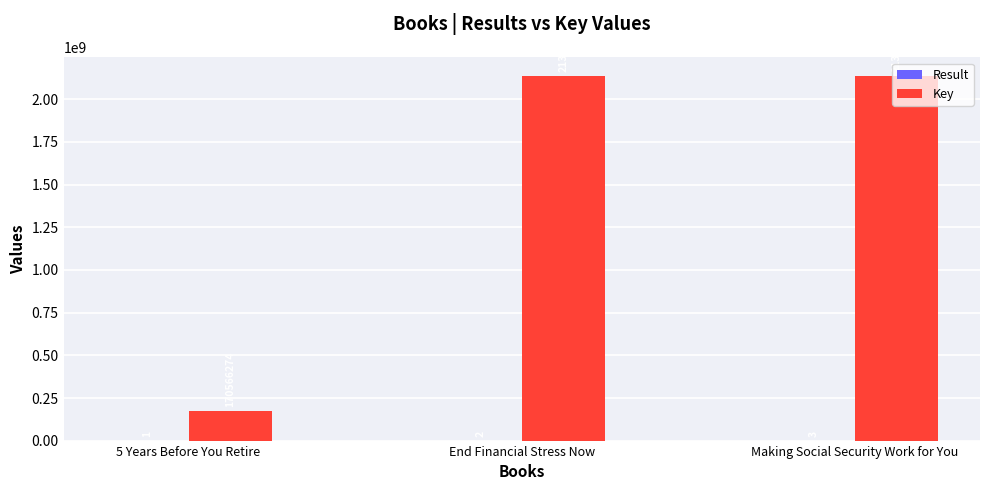

Are the bars horizontal?

No